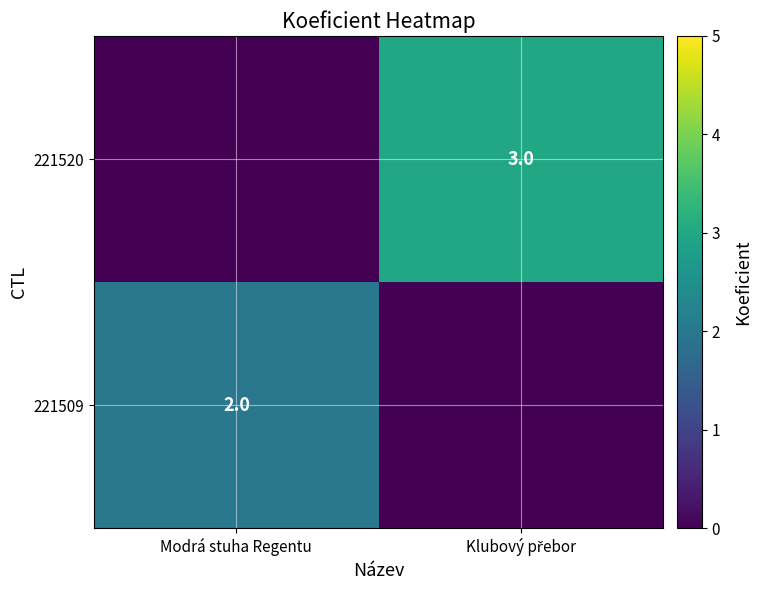

Is it true that 221509 equals 2 at Modrá stuha Regentu?

True